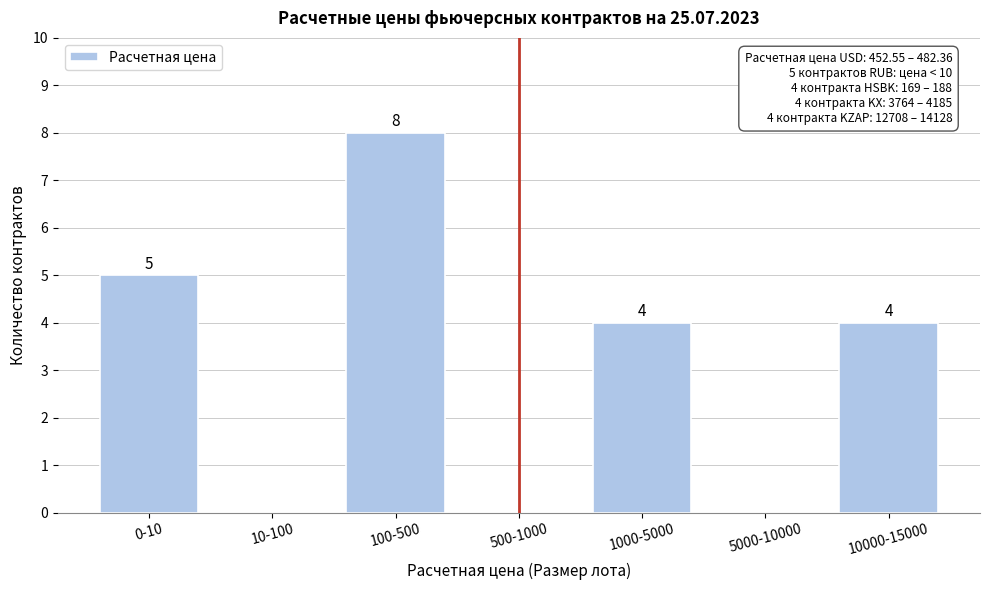

Reading left to right, what are all the values shown in this chart?

0-10=5	10-100=0	100-500=8	500-1000=0	1000-5000=4	5000-10000=0	10000-15000=4